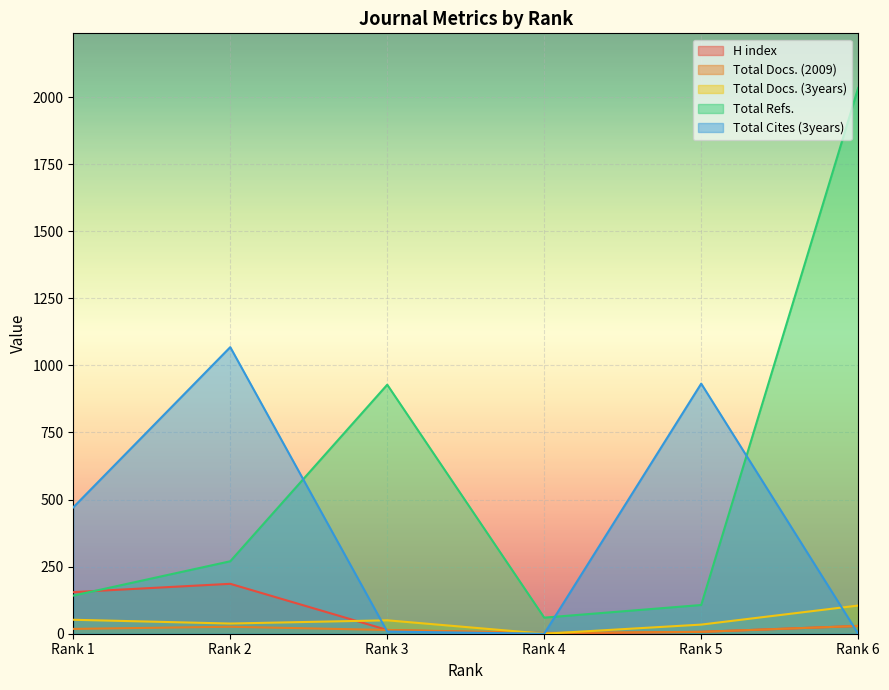

Which series ends up on top after the final intersection of Total Docs. (3years) and H index?

Total Docs. (3years)